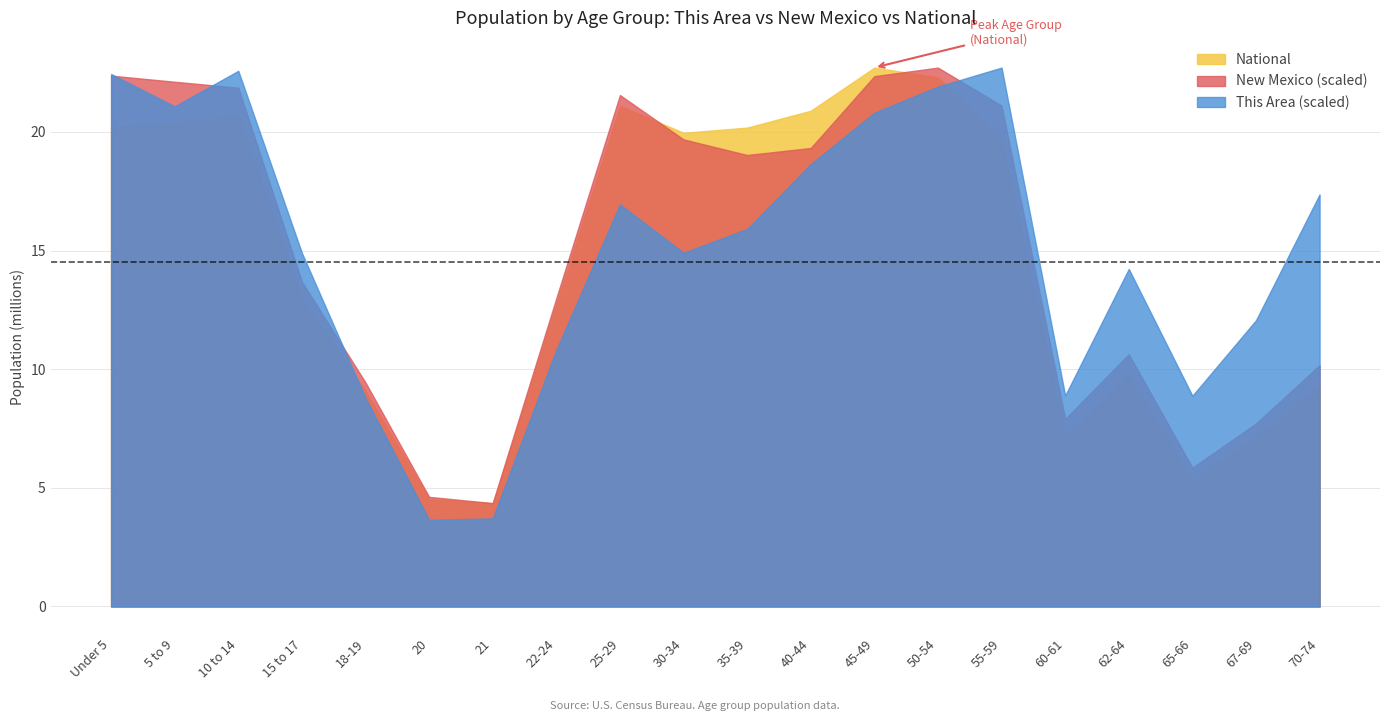

True or false: National has a value of 2.1 at 21.

False